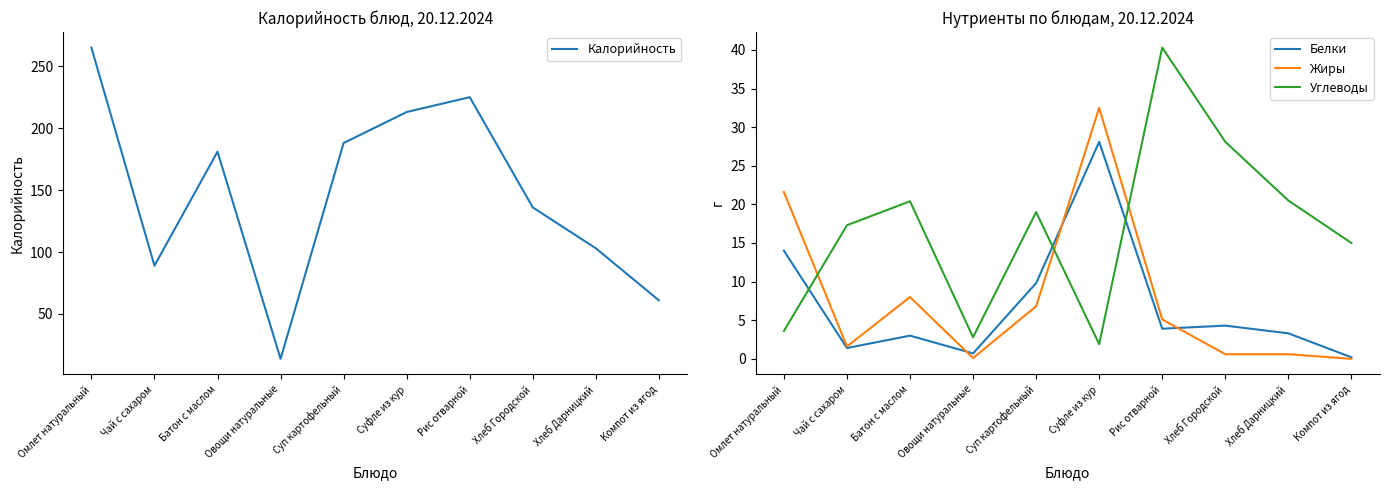

What is the value of the Калорийность point at the 3rd from the left?

181.0